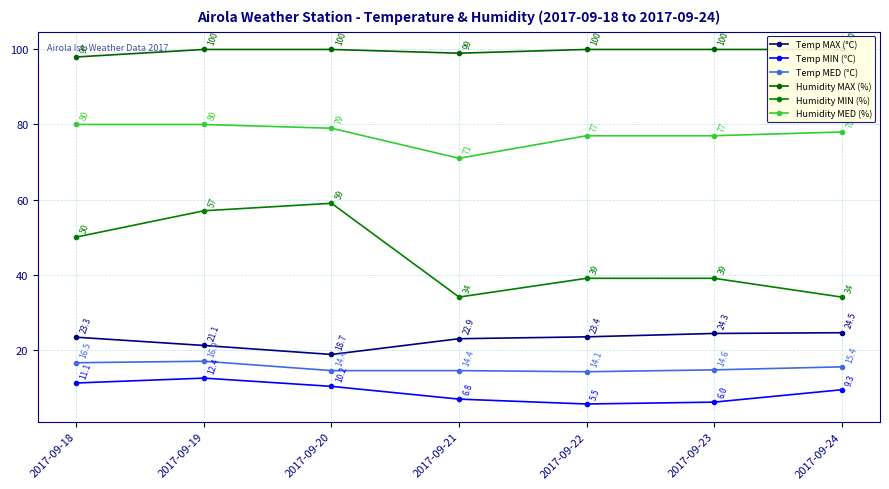

Is the value of Humidity MIN (%) at 2017-09-18 greater than the value of Temp MIN (°C) at 2017-09-20?

Yes